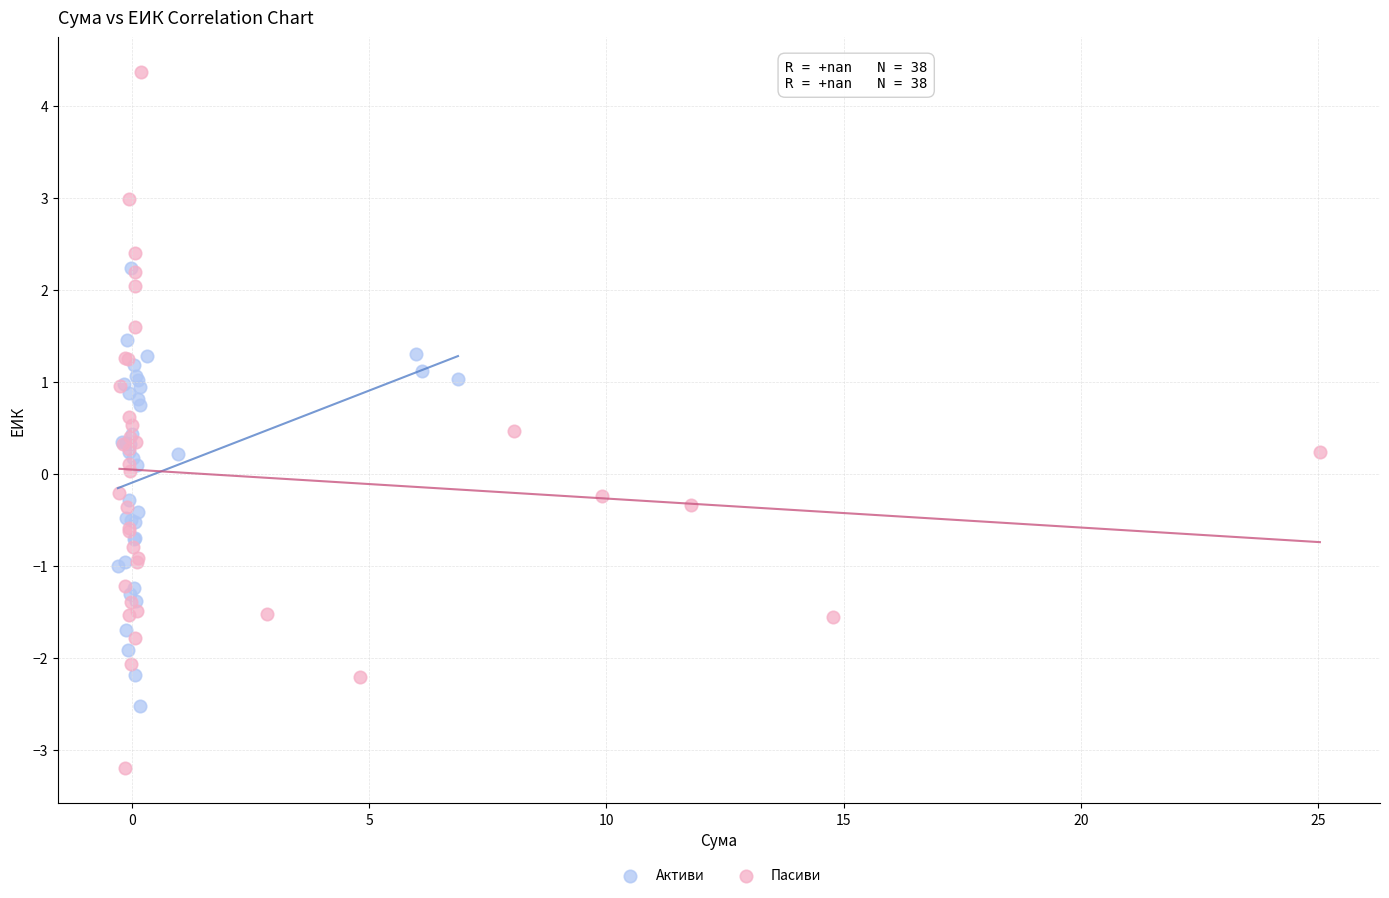

Which series contains the lowest Y value?

Пасиви